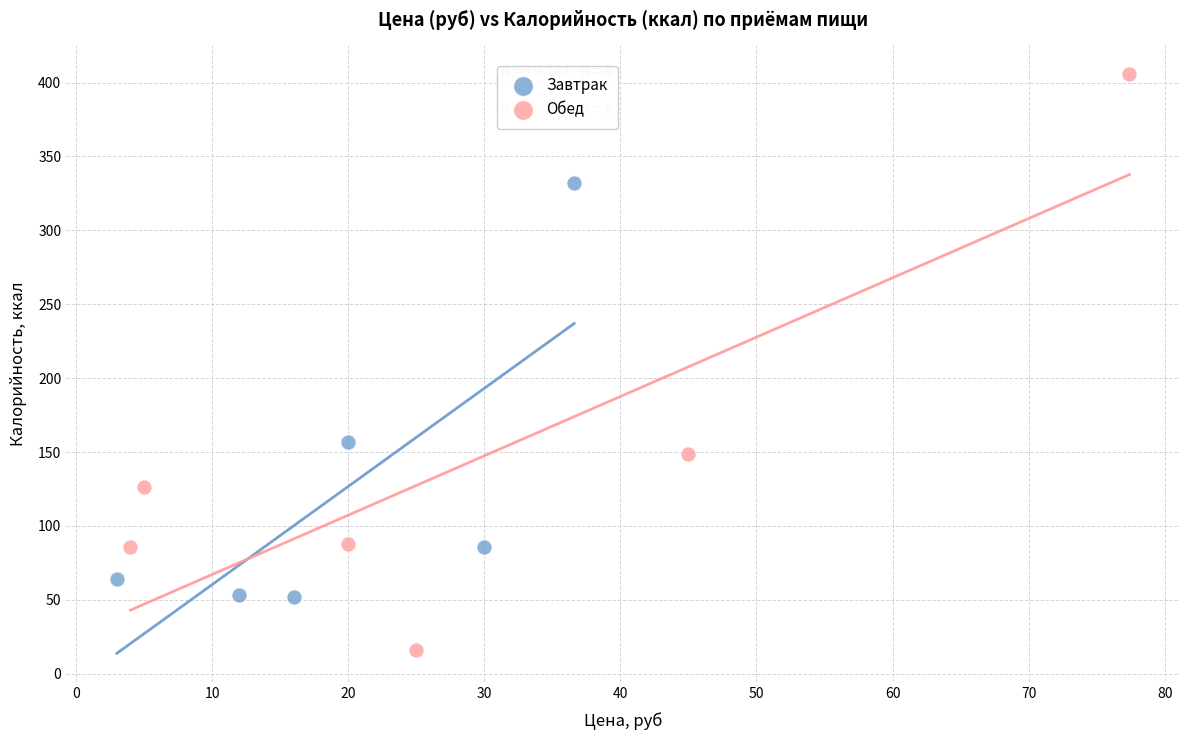

Which series has the largest Y range (max minus min)?

Обед